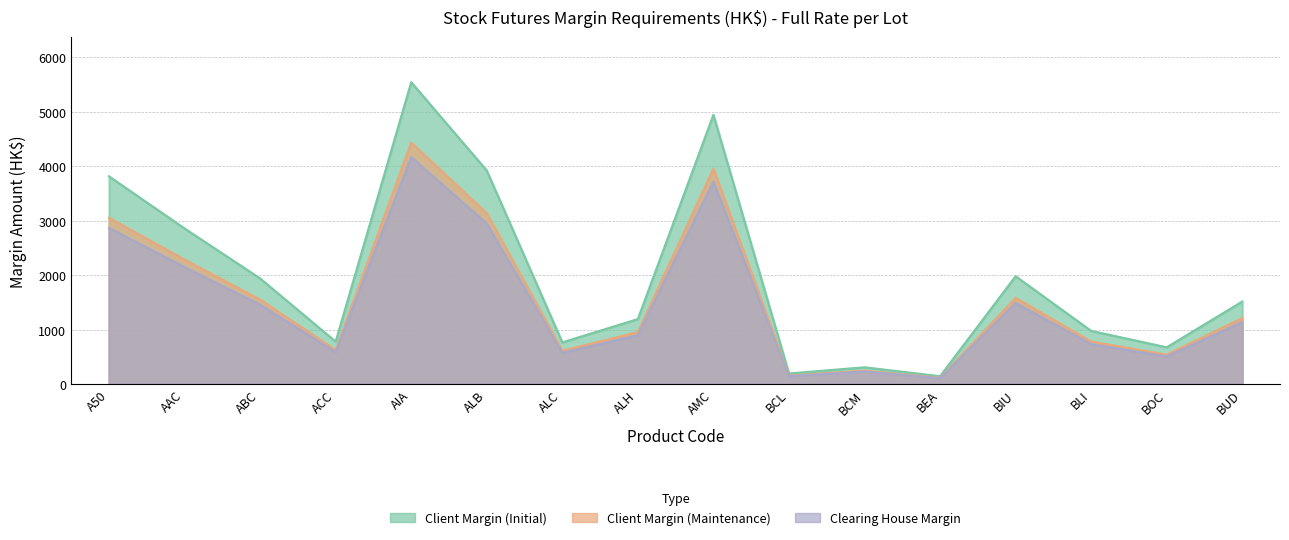

Which series has the widest spread of values?

Client Margin (Initial)